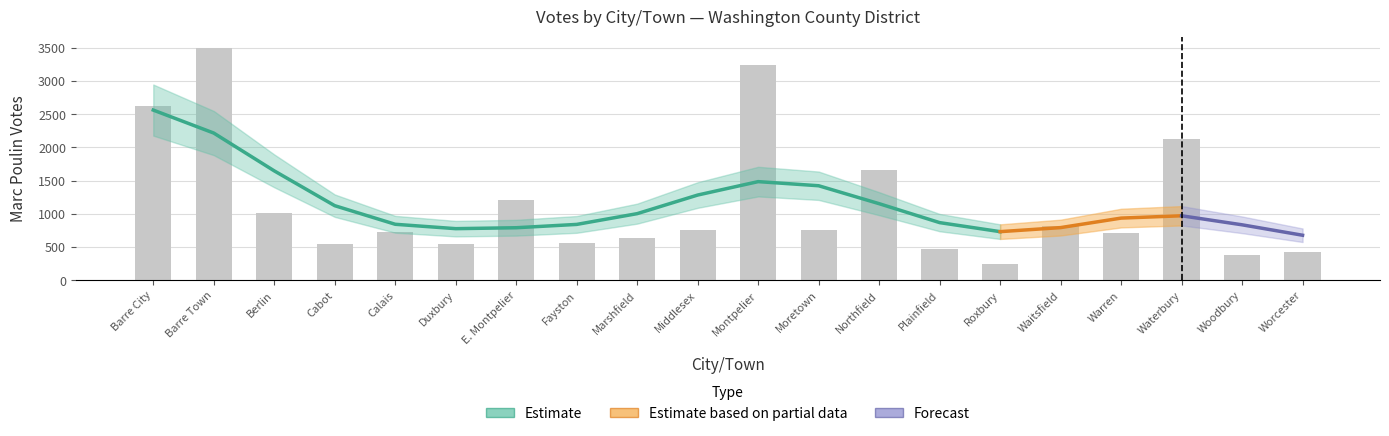

Between Montpelier and Waitsfield, which series saw the biggest shift?

Marc Poulin